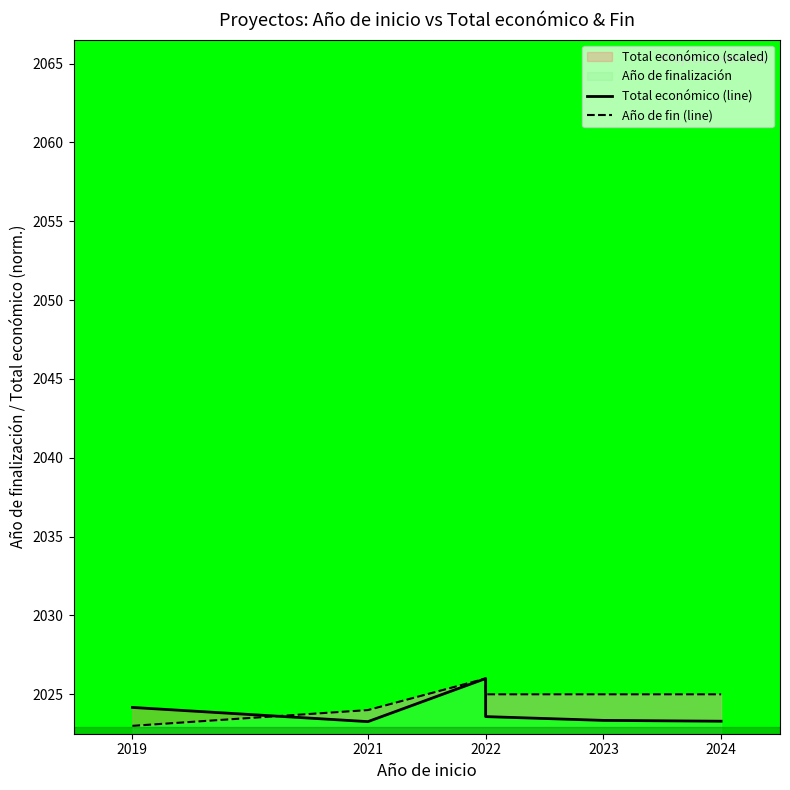

Is the value of Total económico (line) at 2024 greater than the value of Año de fin (line) at 2021?

No